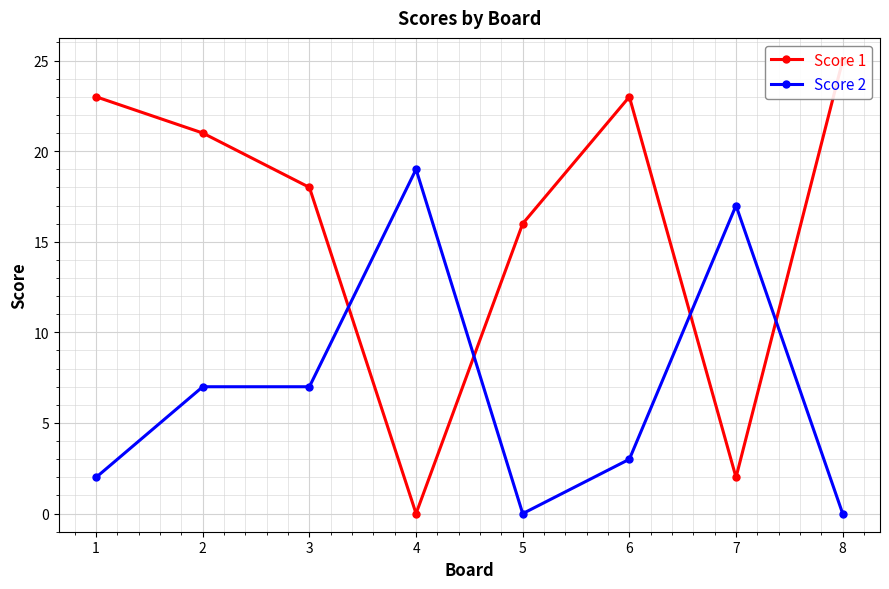

What is the spread (max minus min) of values at 5?

16